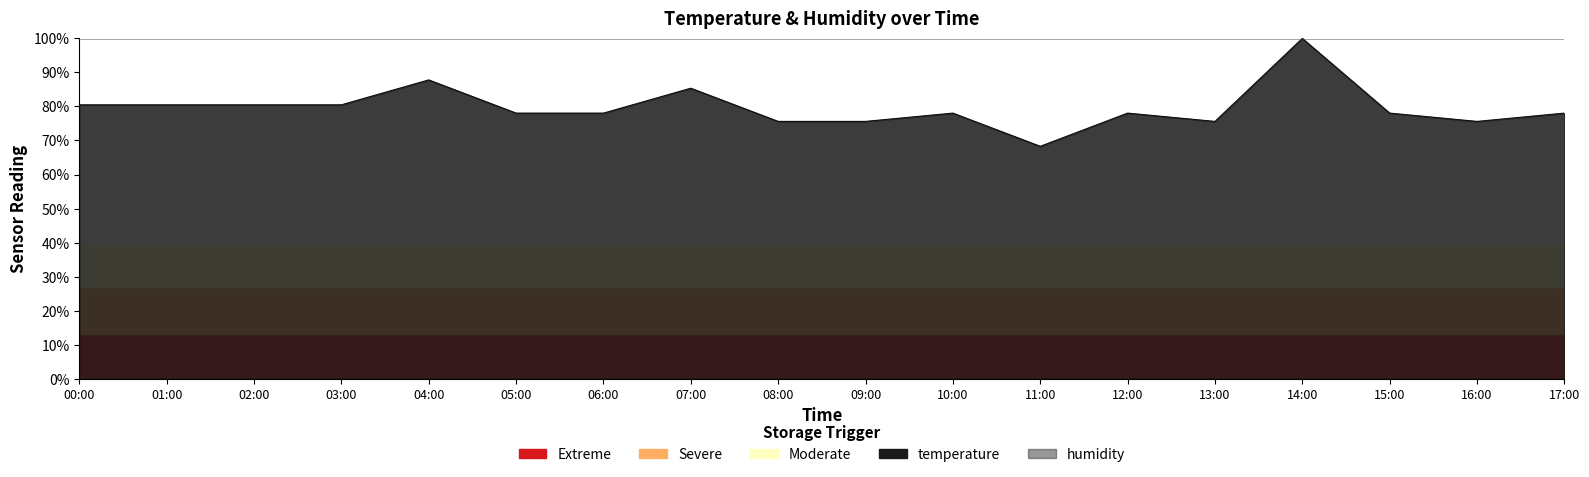

How many interior local valleys (lower than both neighbors) does the data have?

3